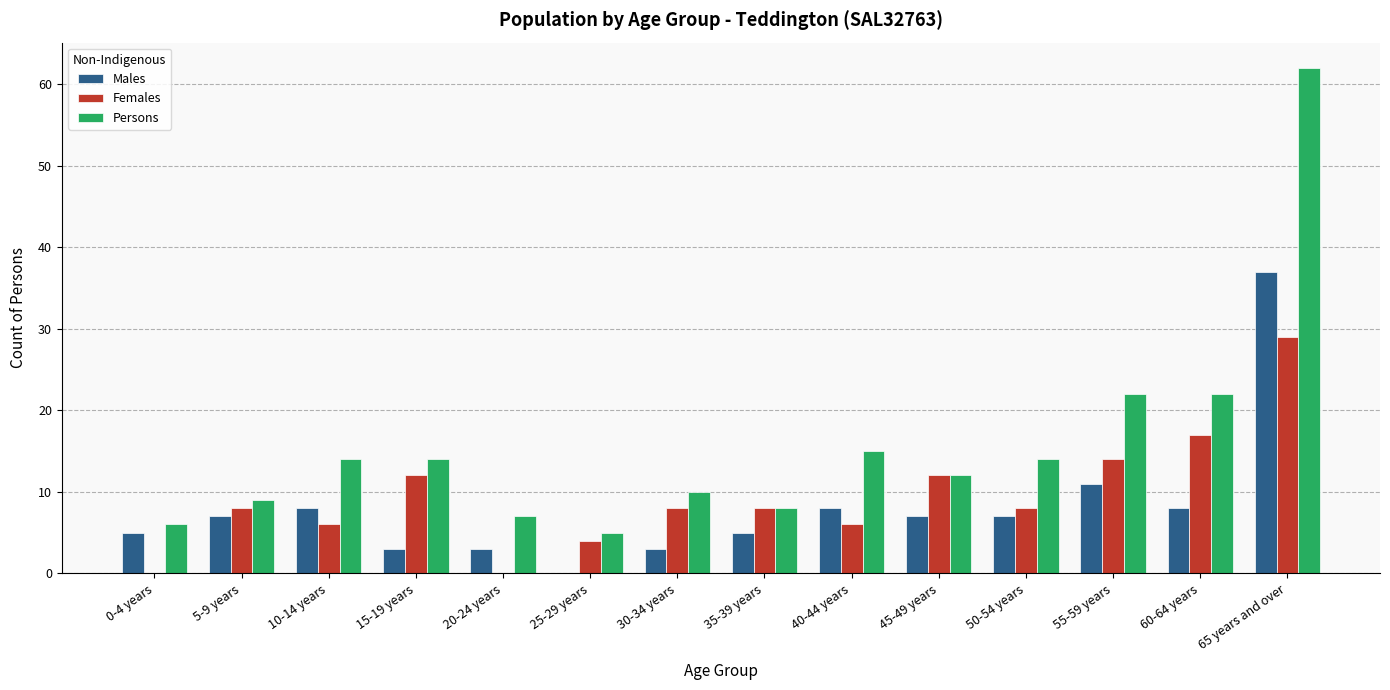

What are all the series names shown in the legend?

Males, Females, Persons